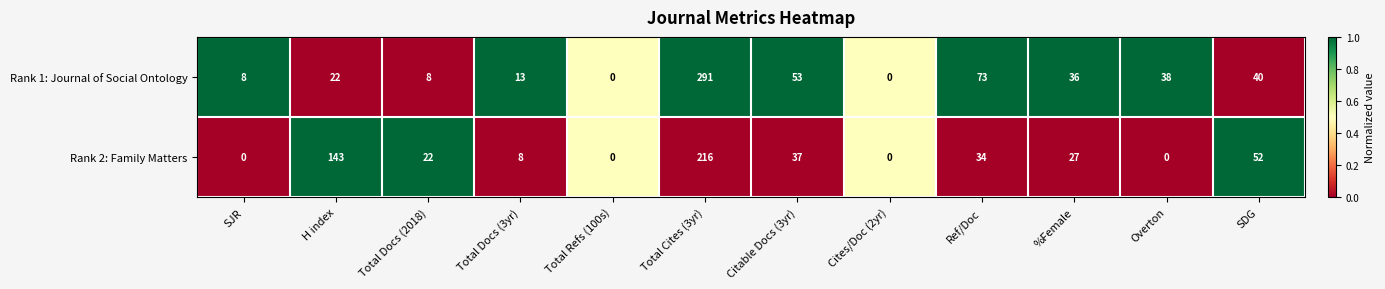

At which label is Rank 1: Journal of Social Ontology closest to 145?

Ref/Doc